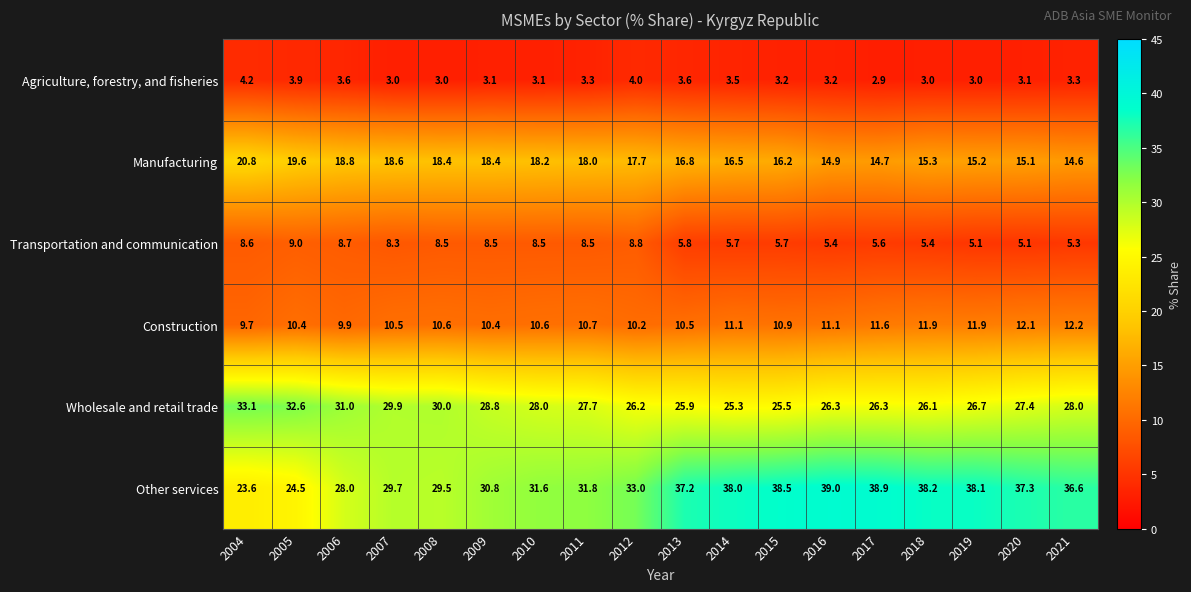

How many data points in Wholesale and retail trade are less than 27?

8